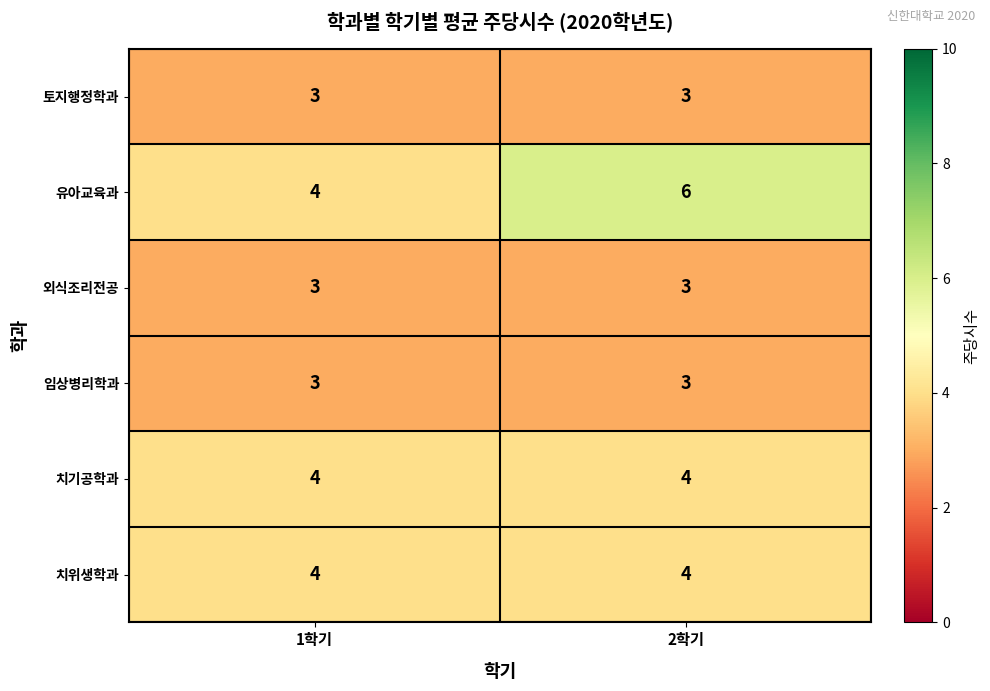

Which series has the largest range (max minus min)?

유아교육과